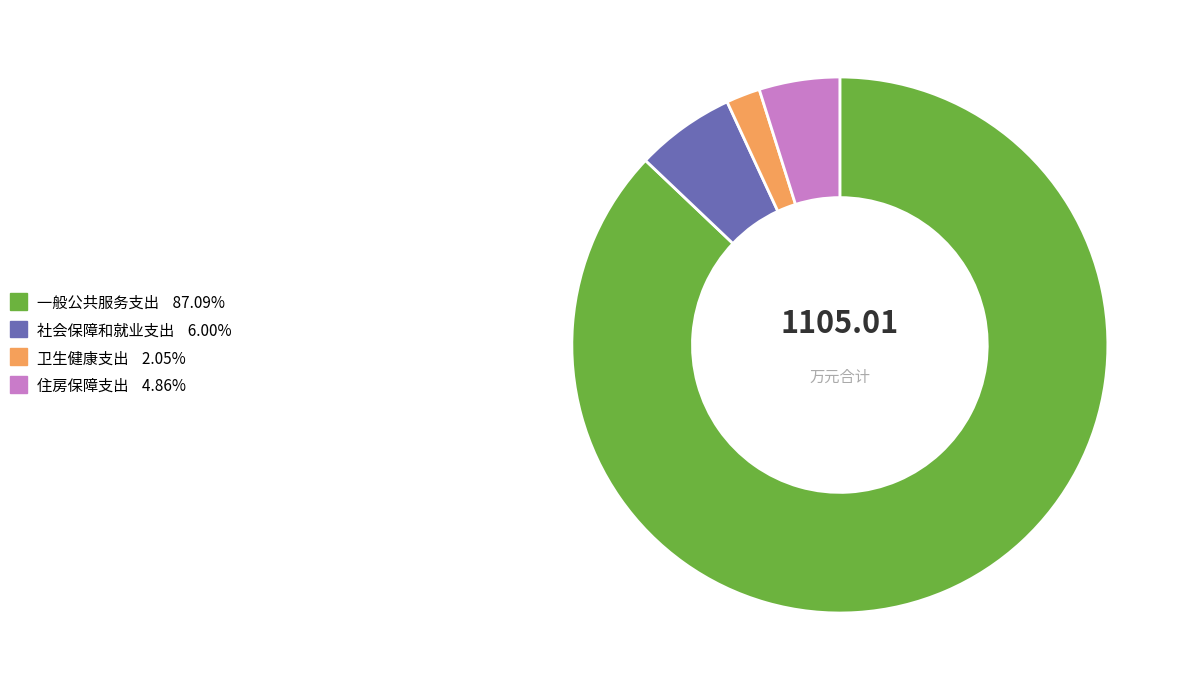

Rank the categories by value from highest to lowest.

一般公共服务支出, 社会保障和就业支出, 住房保障支出, 卫生健康支出